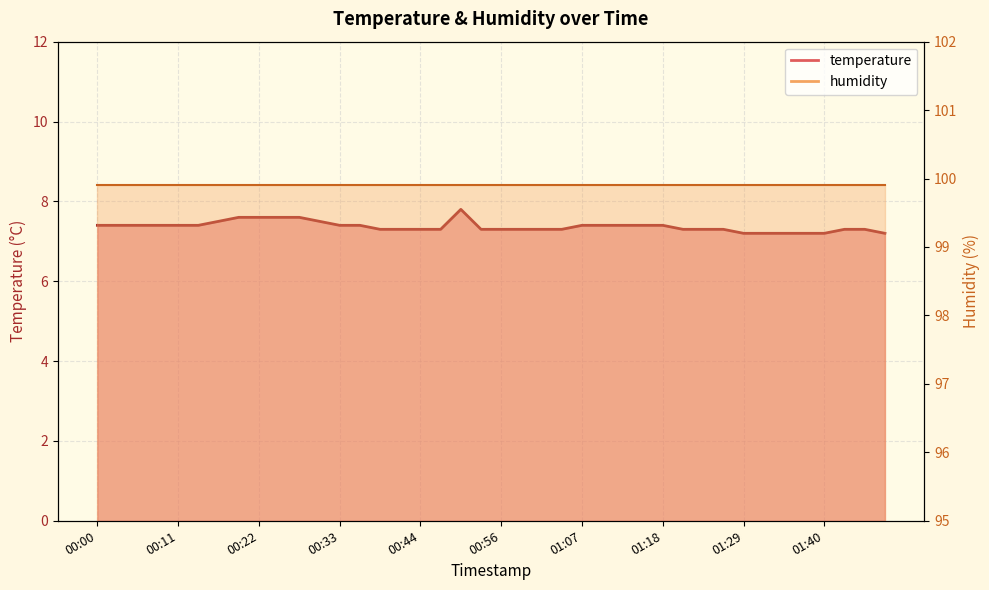

What is the label of the 34th point from the right?

00:16